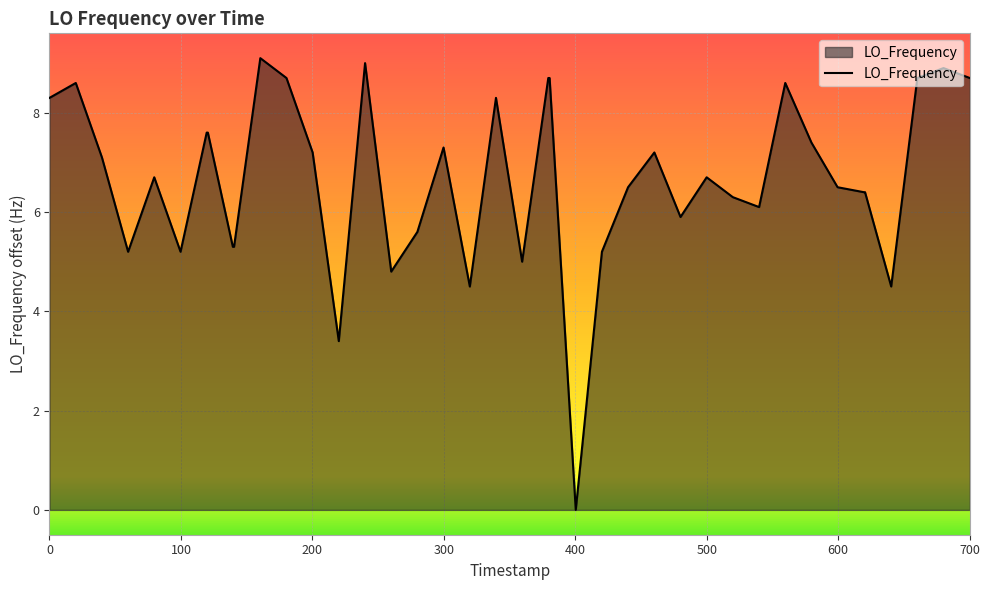

What is the maximum value shown in the chart?

9.1